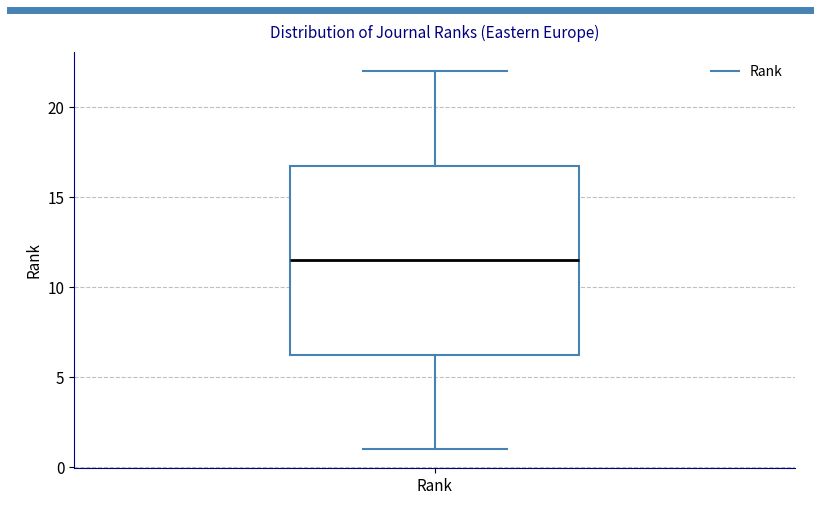

Where is the upper edge of the box for Rank on the y-axis? The values are not printed on the chart, so give them approximately, as read against the axis.

17.0